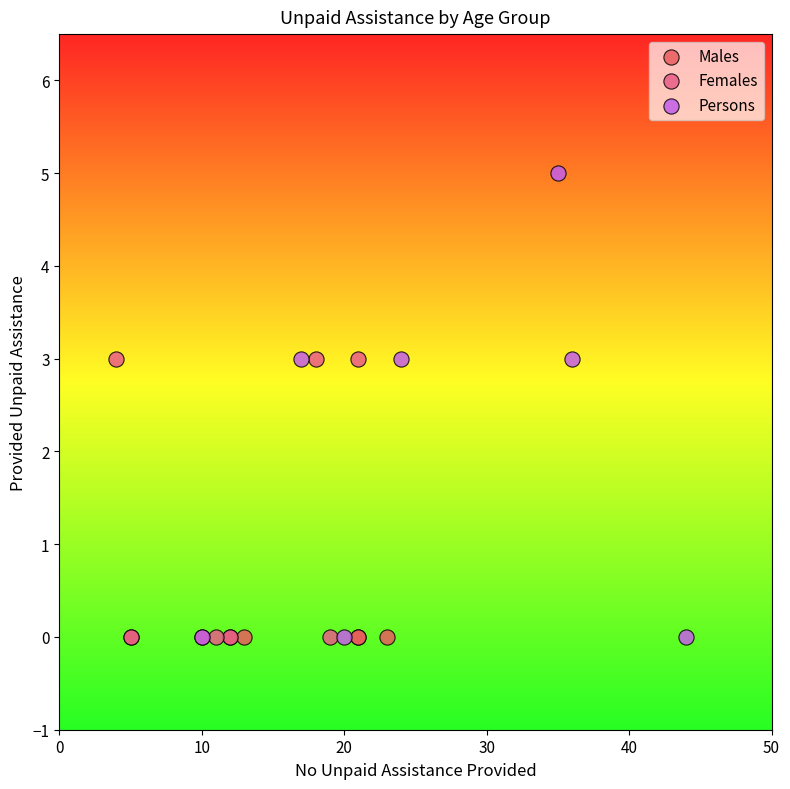

Which series reaches the maximum Y coordinate?

Persons